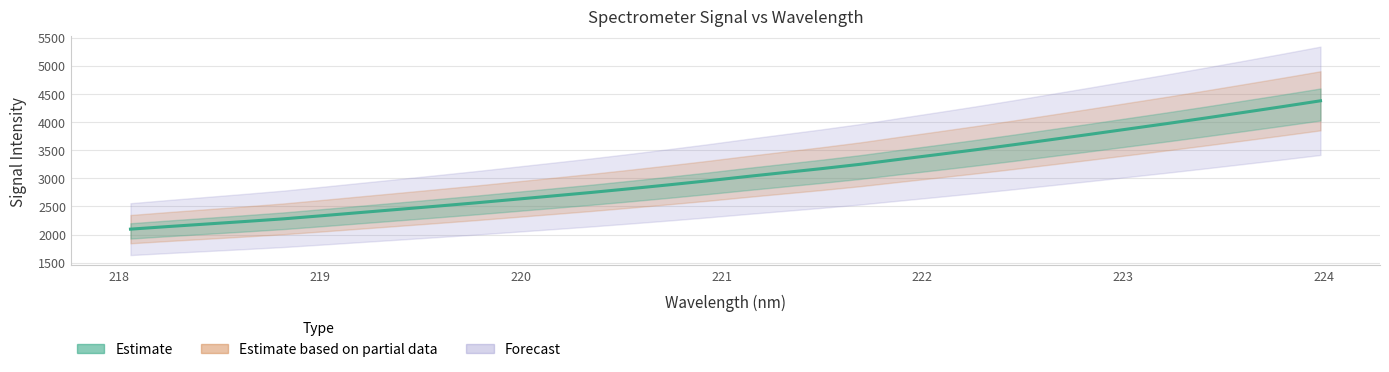

What is the sum of all values?

98505.5